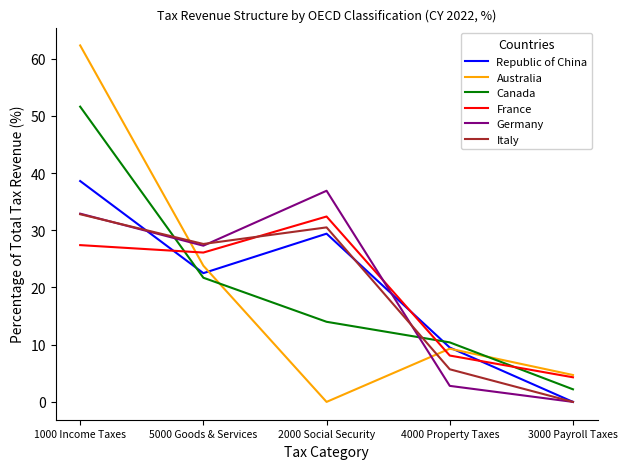

True or false: Canada has a value of 38.4 at 5000 Goods & Services.

False